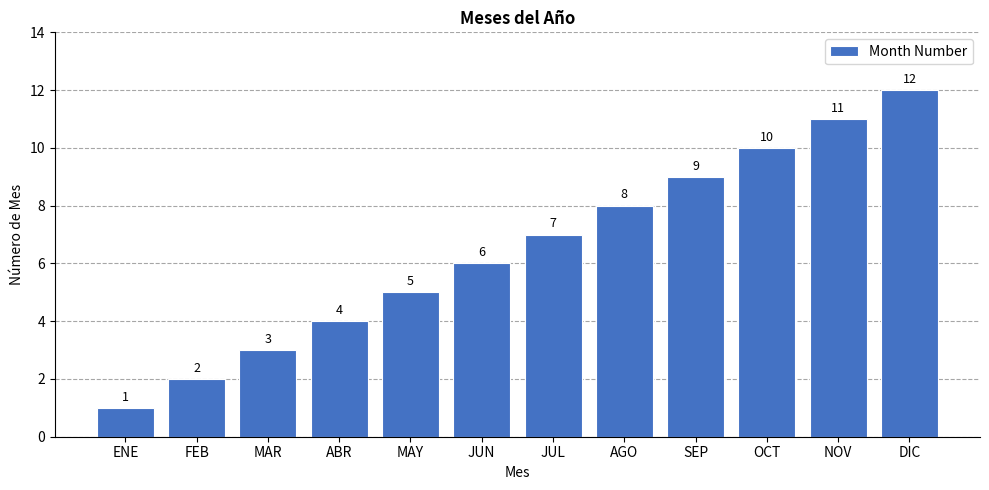

What is the label of the 3rd bar from the left?

MAR